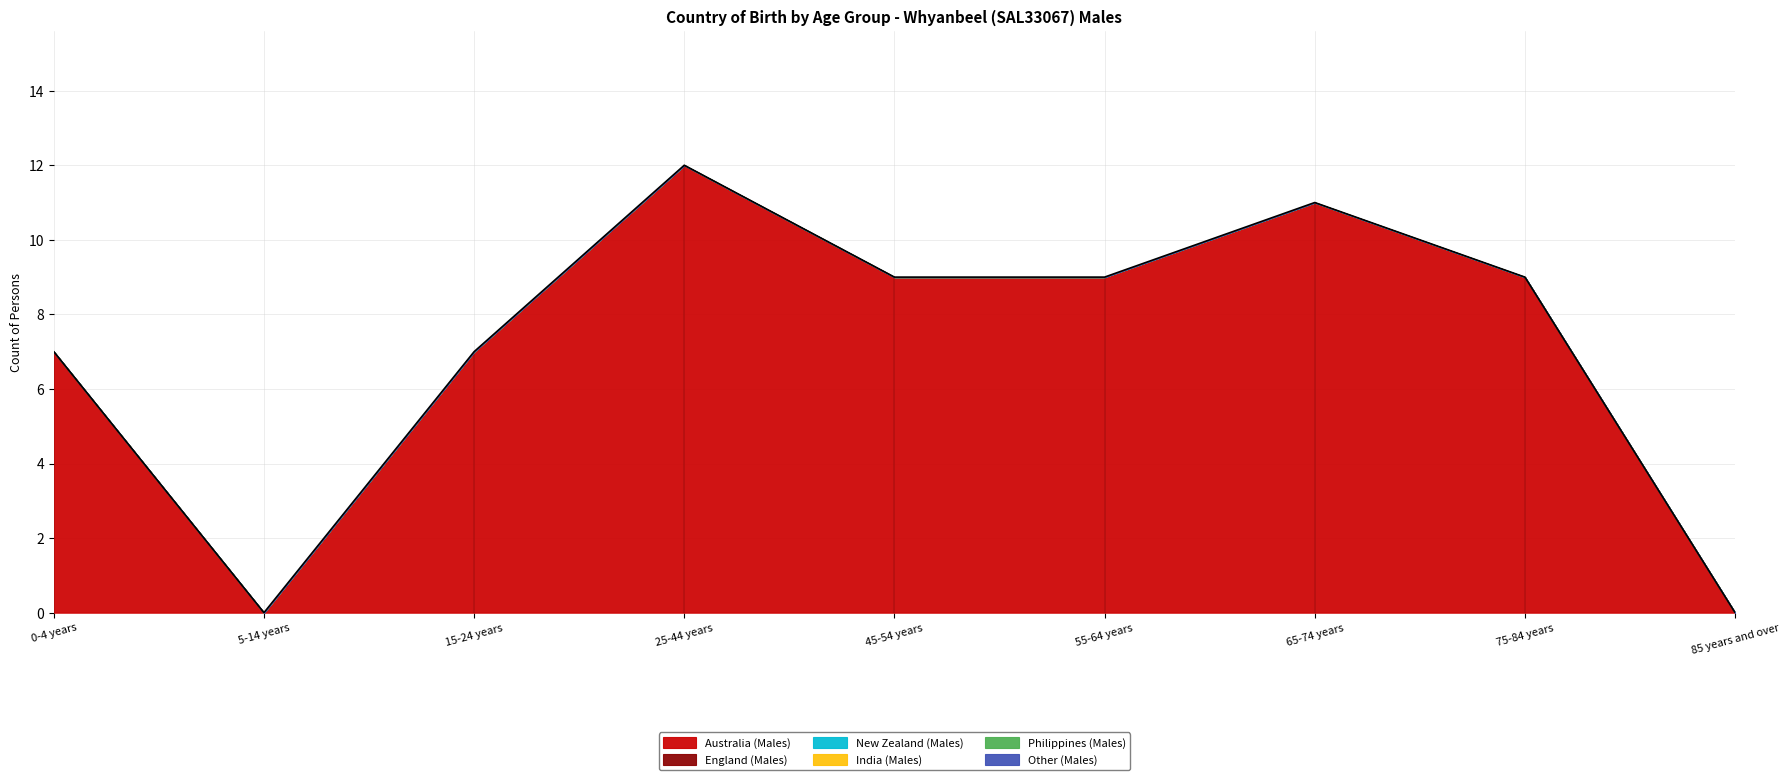

Rank the series at 0-4 years from highest to lowest value.

Australia (Males), England (Males), New Zealand (Males), India (Males), Philippines (Males), Other (Males)